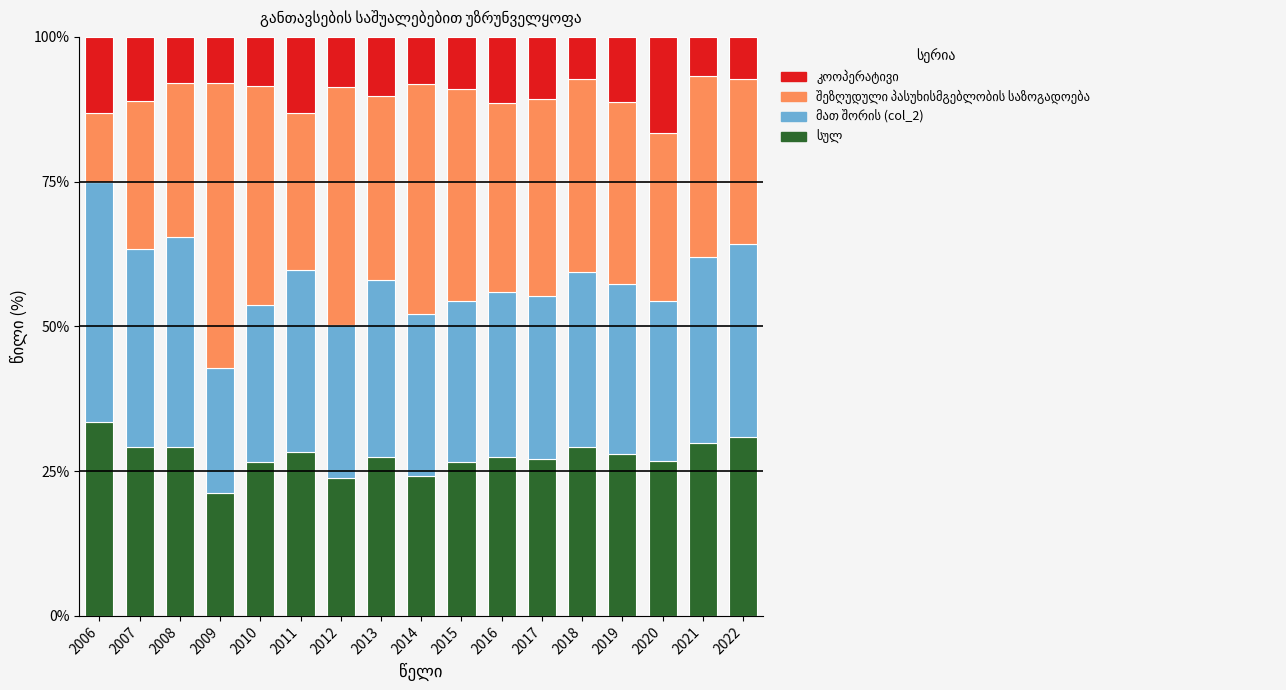

What is the total value across all series at 2014?

100.0